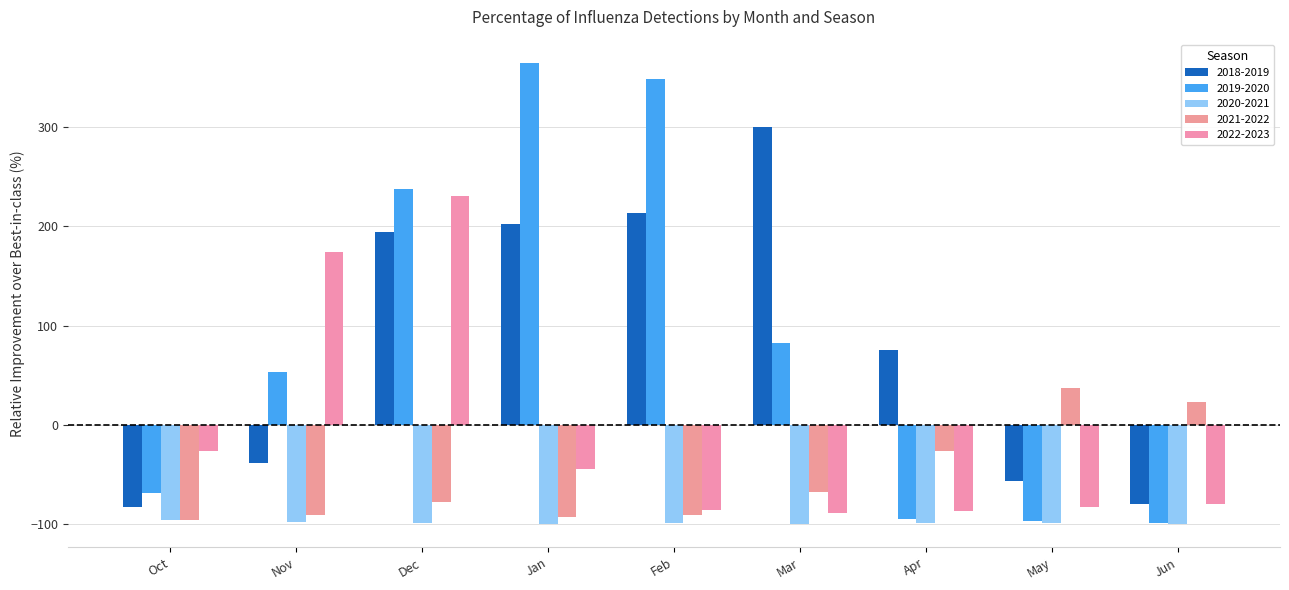

List the series in order of their peak value, highest first.

2019-2020, 2018-2019, 2022-2023, 2021-2022, 2020-2021